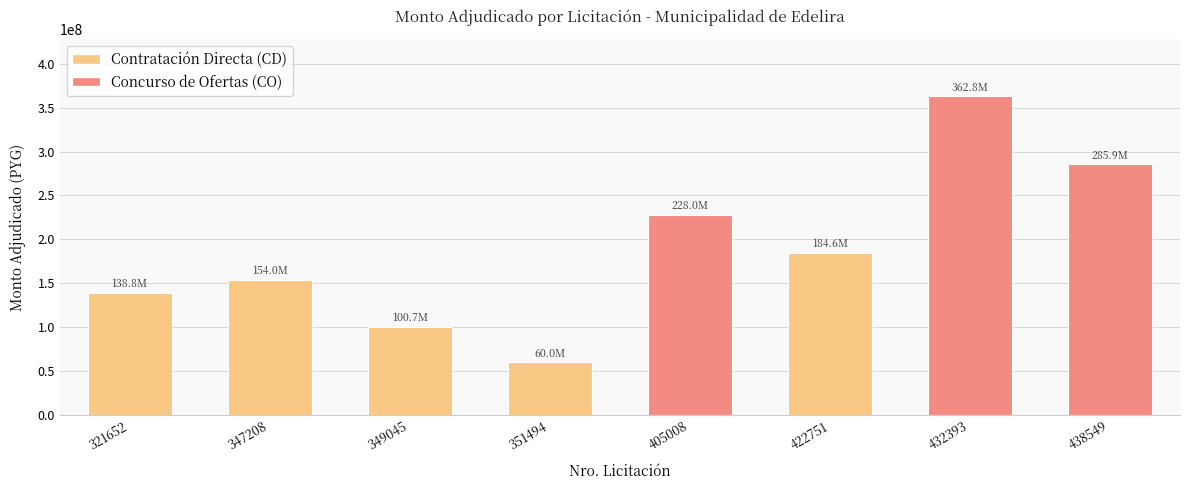

What is the smallest value displayed?

59989415